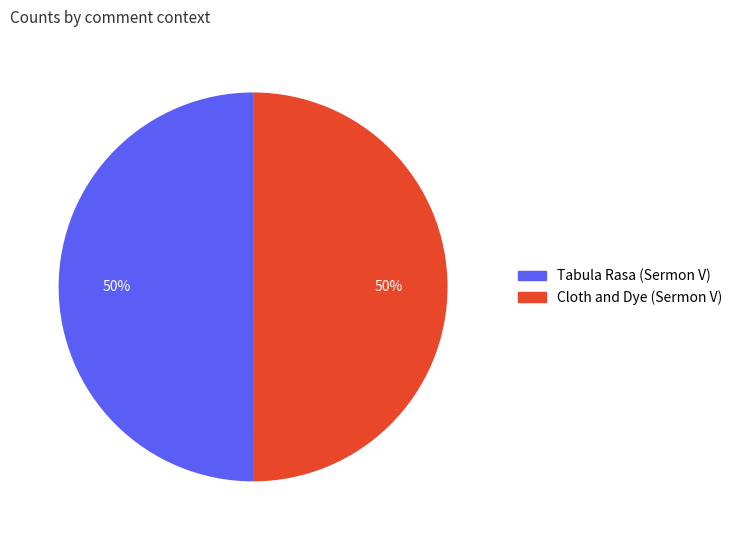

Is the sum of Cloth and Dye (Sermon V) and Tabula Rasa (Sermon V) greater than half?

Yes